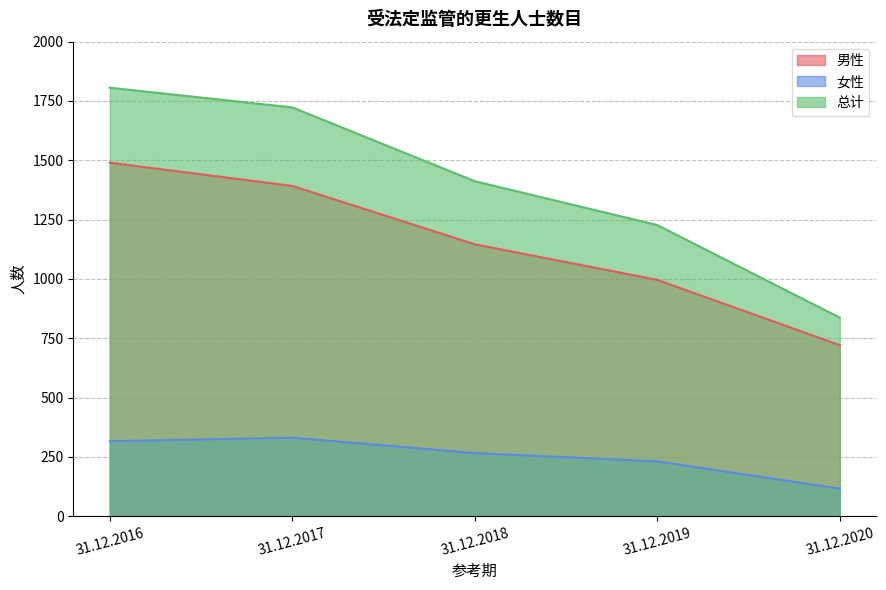

What is the smallest value displayed?

116